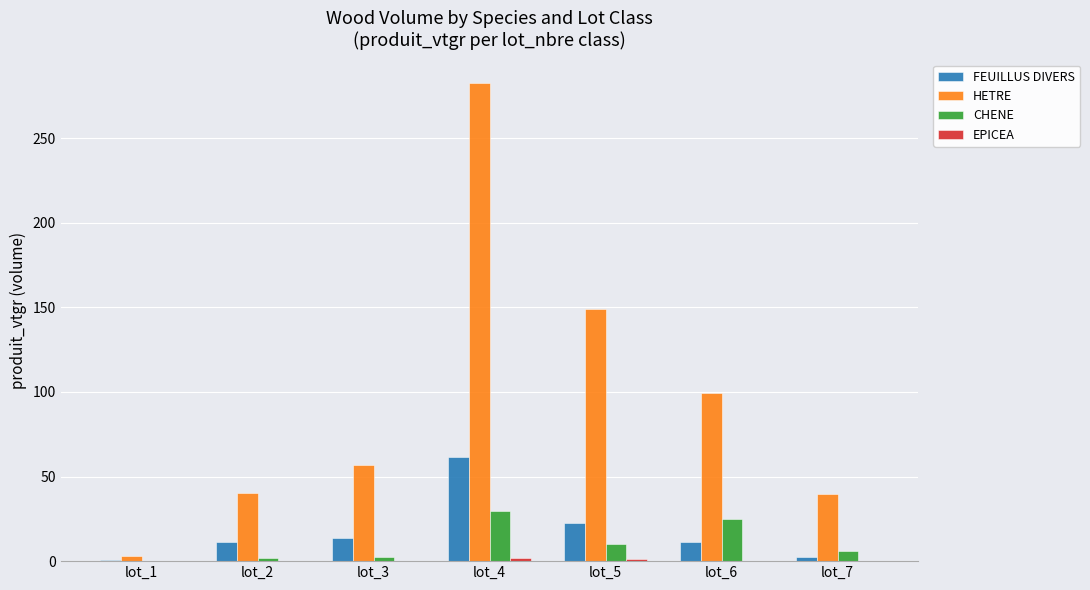

At which label does HETRE reach its peak?

lot_4